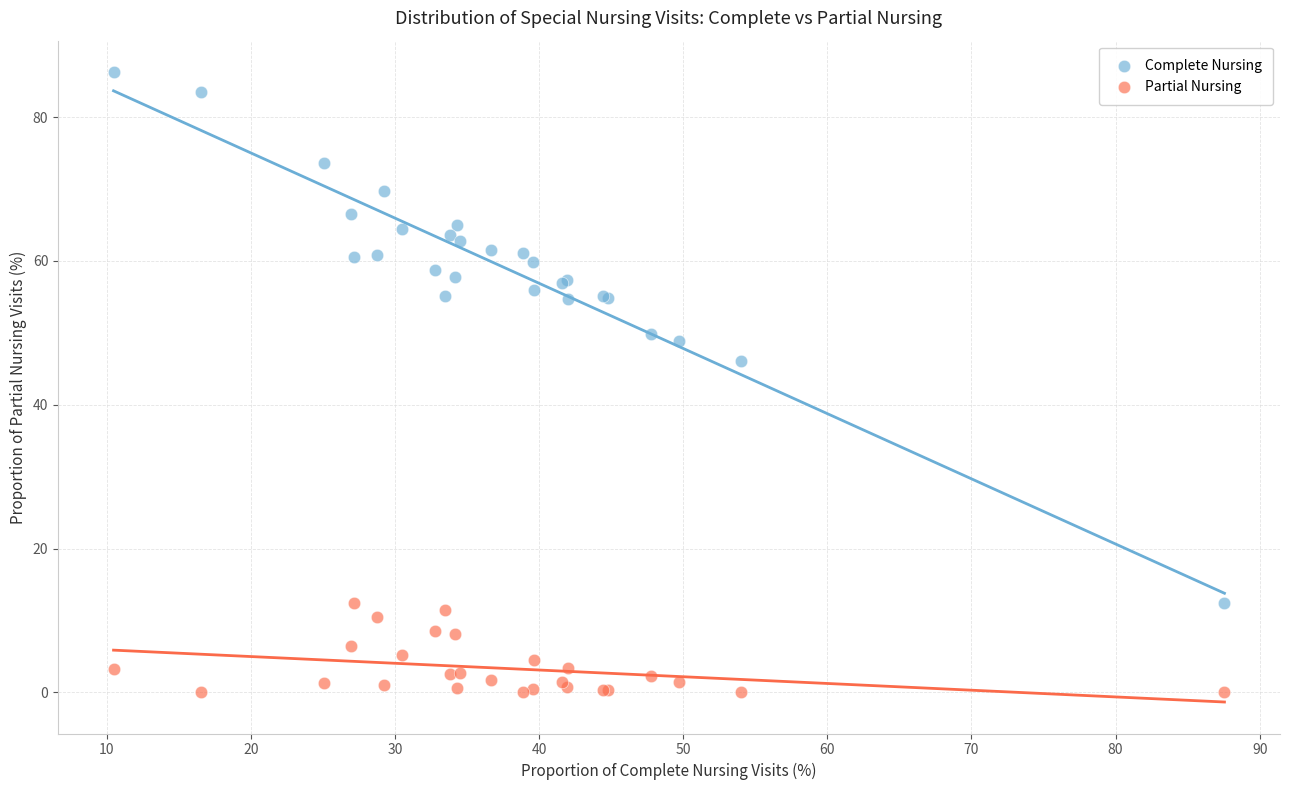

Across all series, what Y value is closest to 43?

46.0